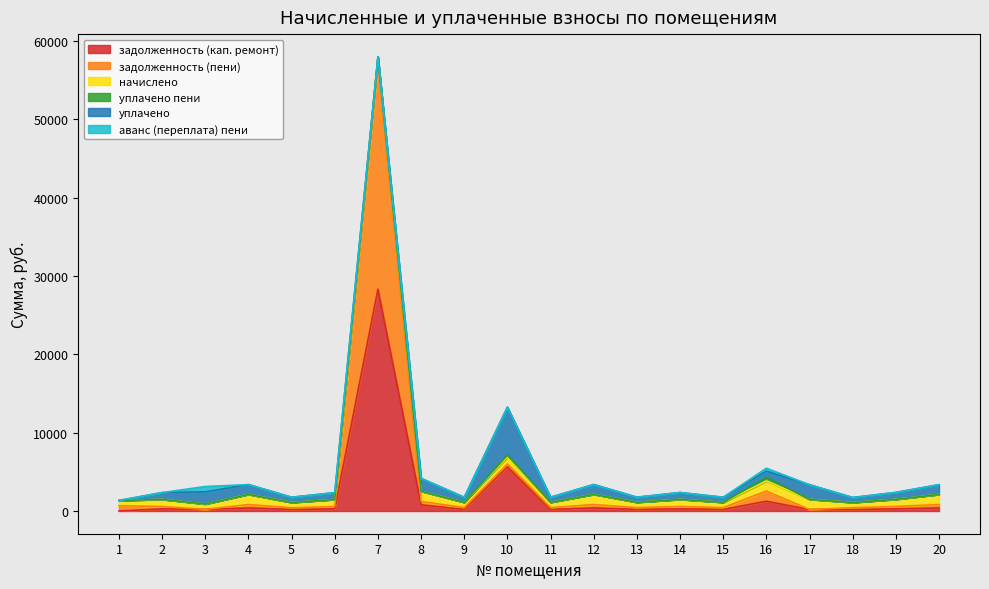

Is it true that уплачено пени equals 0.0 at 6?

True